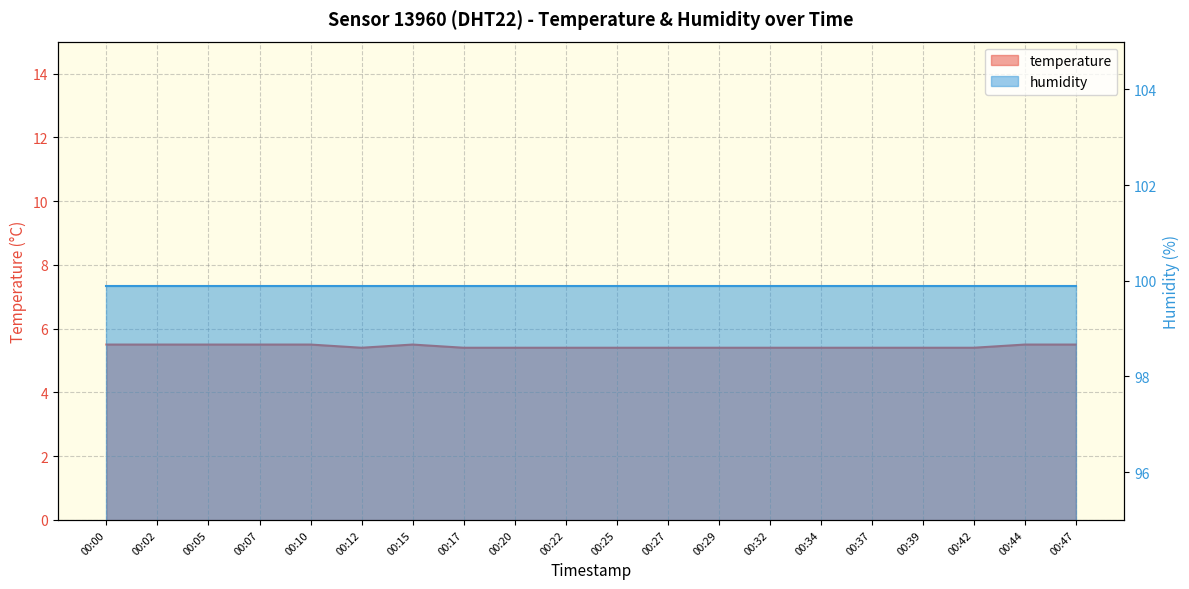

Reading left to right, what are all the values shown in this chart?

00:00=5.5	00:02=5.5	00:05=5.5	00:07=5.5	00:10=5.5	00:12=5.4	00:15=5.5	00:17=5.4	00:20=5.4	00:22=5.4	00:25=5.4	00:27=5.4	00:29=5.4	00:32=5.4	00:34=5.4	00:37=5.4	00:39=5.4	00:42=5.4	00:44=5.5	00:47=5.5